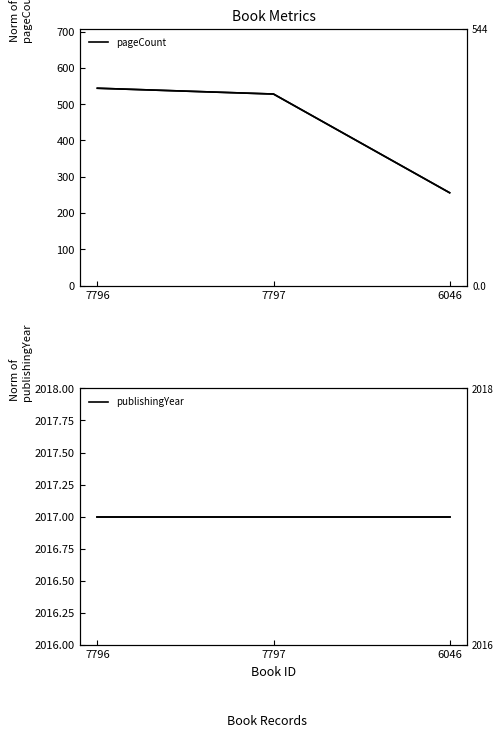

Read the publishingYear value at 6046.

2017